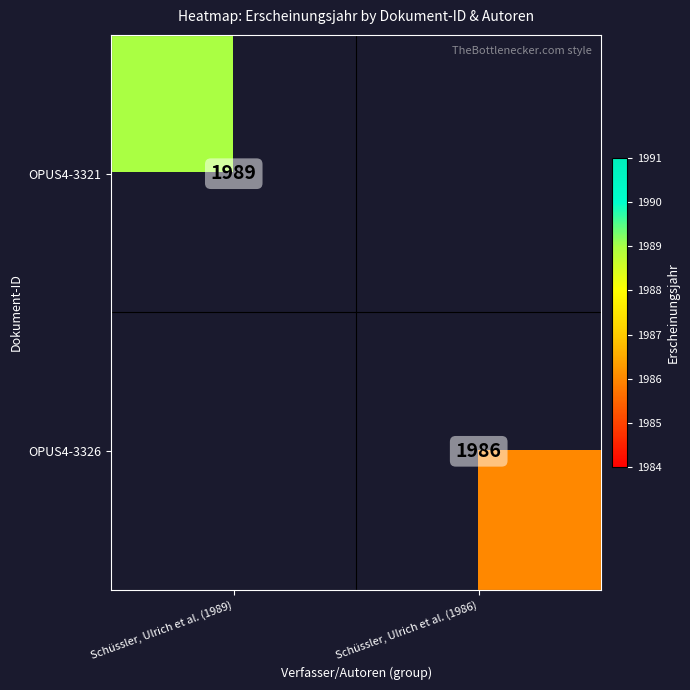

Which label corresponds to the smallest value in the chart?

Schüssler, Ulrich et al. (1986)